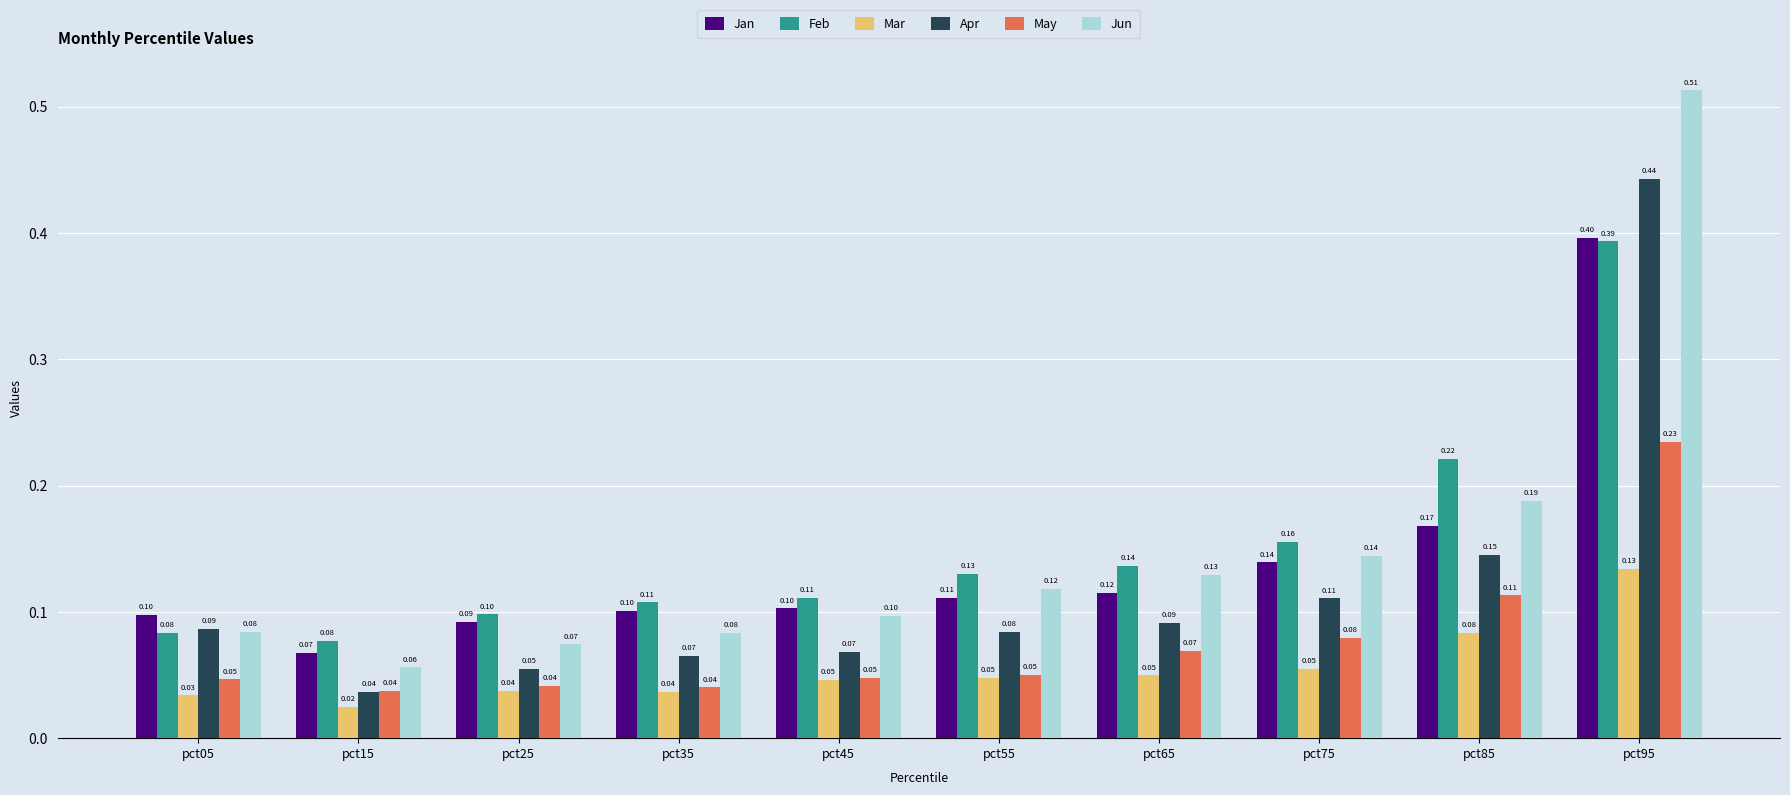

Which category has the lowest value across all series?

pct15